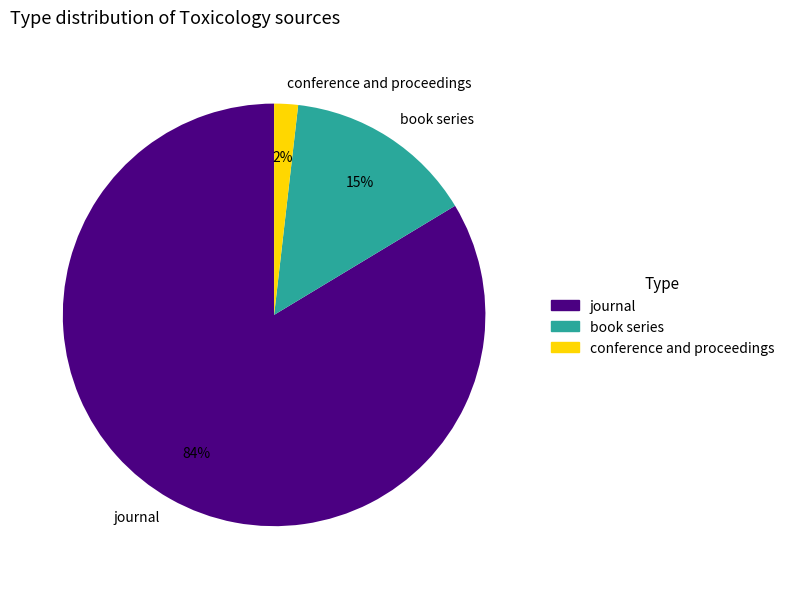

Count the number of slices in the pie.

3